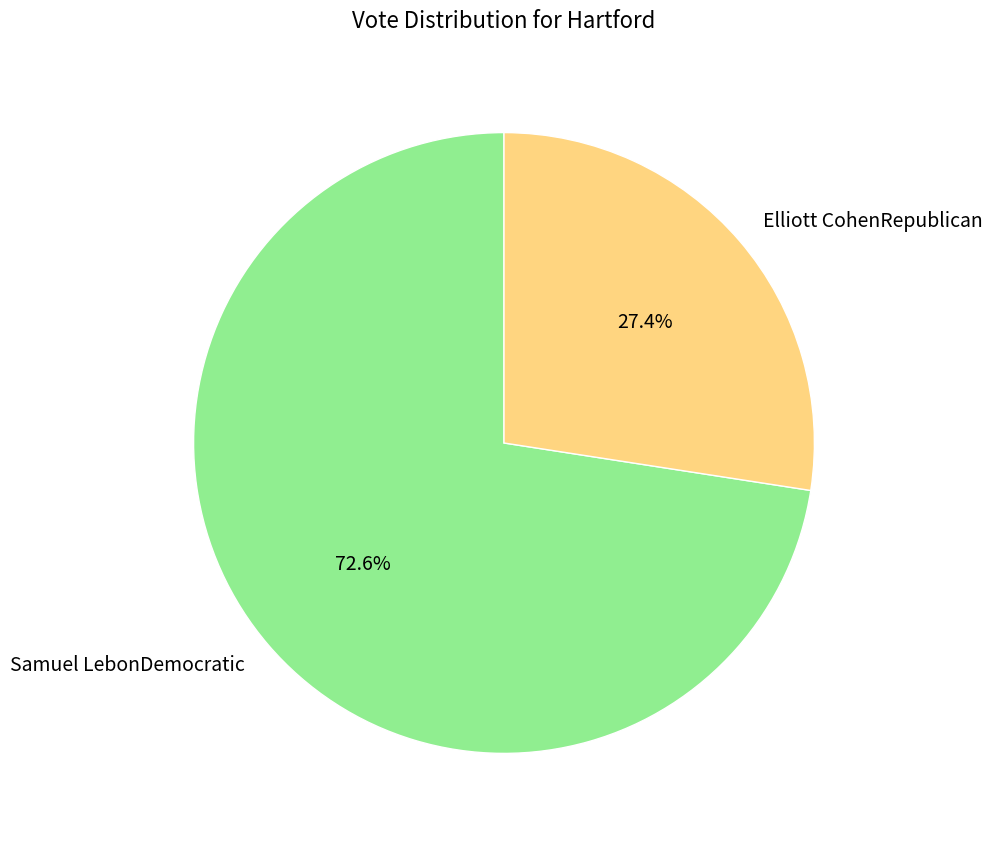

Rank the categories by value from highest to lowest.

Samuel LebonDemocratic, Elliott CohenRepublican